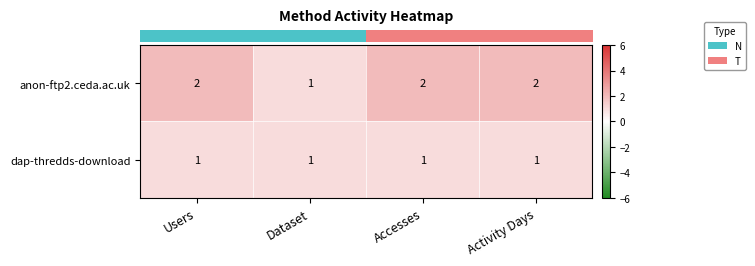

Rank the series by their maximum value, from lowest to highest.

dap-thredds-download, anon-ftp2.ceda.ac.uk